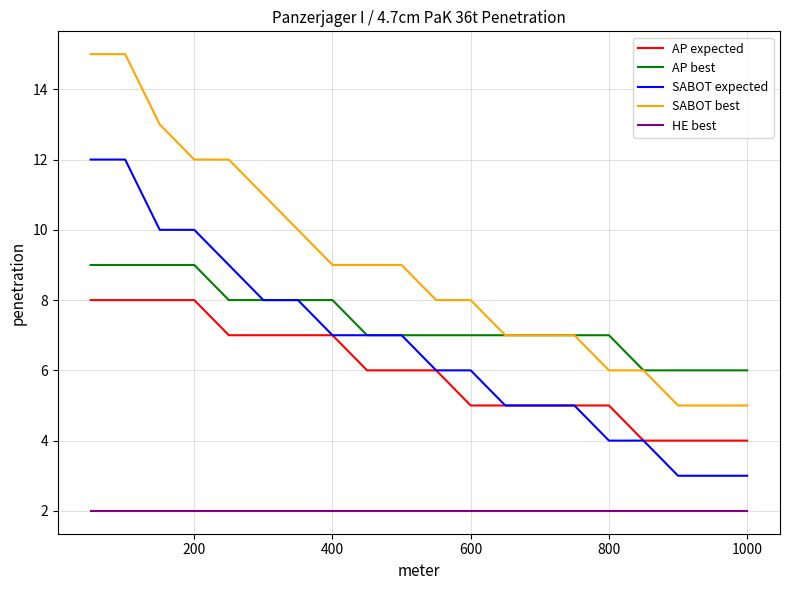

What is the greatest value displayed?

15